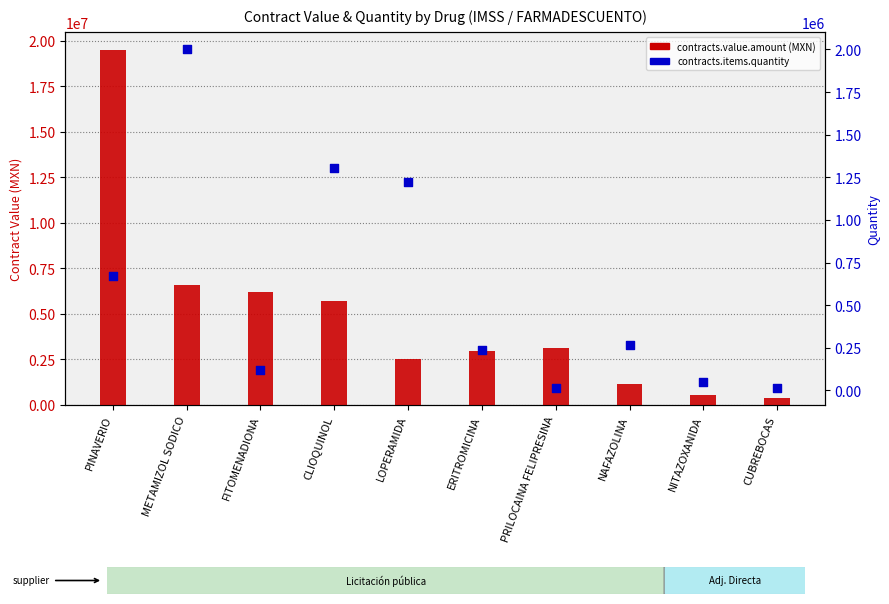

What are all the series names shown in the legend?

contracts.value.amount (MXN), contracts.items.quantity